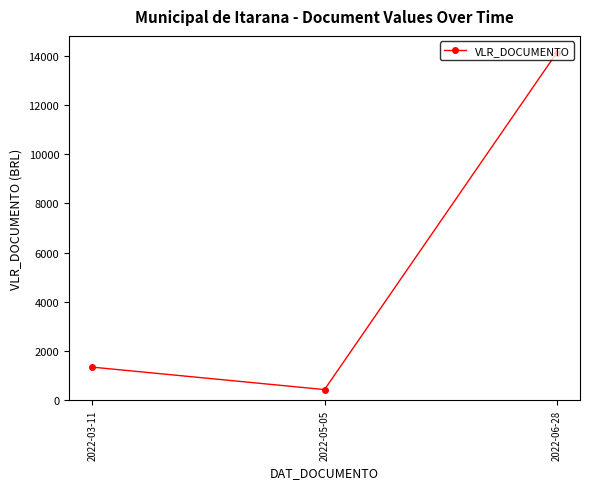

Which label corresponds to the smallest value in the chart?

2022-05-05